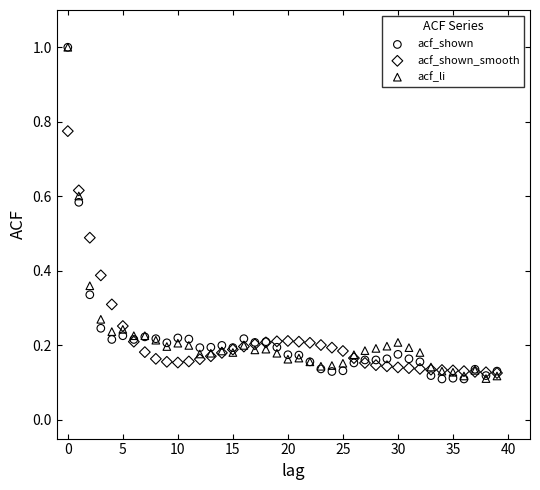

What are all the series names shown in the legend?

acf_shown, acf_shown_smooth, acf_li